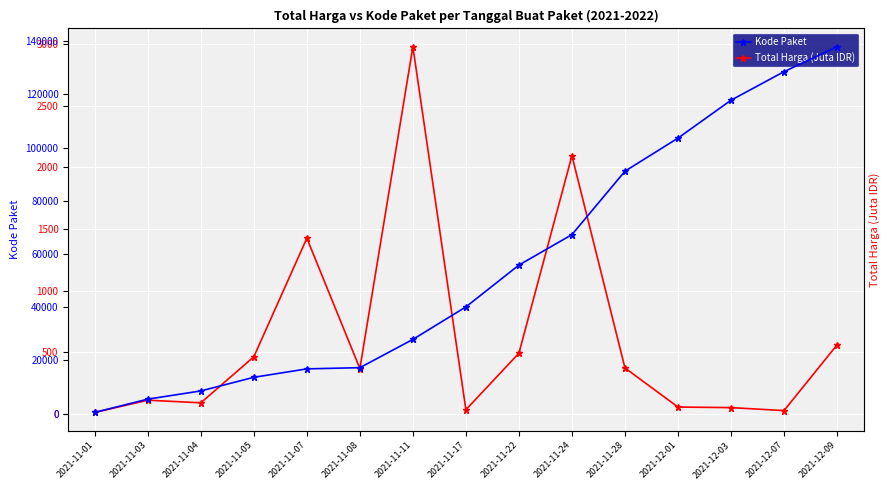

Reading left to right, transcribe all the data shown in this chart.

Total Harga (Juta IDR): 2021-11-01=12.8	2021-11-03=111.7	2021-11-04=90.7	2021-11-05=464.0	2021-11-07=1425.9	2021-11-08=368.6	2021-11-11=2979.2	2021-11-17=34.3	2021-11-22=493.0	2021-11-24=2095.3	2021-11-28=373.4	2021-12-01=56.2	2021-12-03=51.6	2021-12-07=27.4	2021-12-09=560.0
Kode Paket: 2021-11-01=464.0	2021-11-03=5449.0	2021-11-04=8530.0	2021-11-05=13652.0	2021-11-07=16823.0	2021-11-08=17272.0	2021-11-11=27891.0	2021-11-17=40112.0	2021-11-22=55826.0	2021-11-24=67279.0	2021-11-28=91101.0	2021-12-01=103541.0	2021-12-03=117783.0	2021-12-07=128516.0	2021-12-09=137876.0